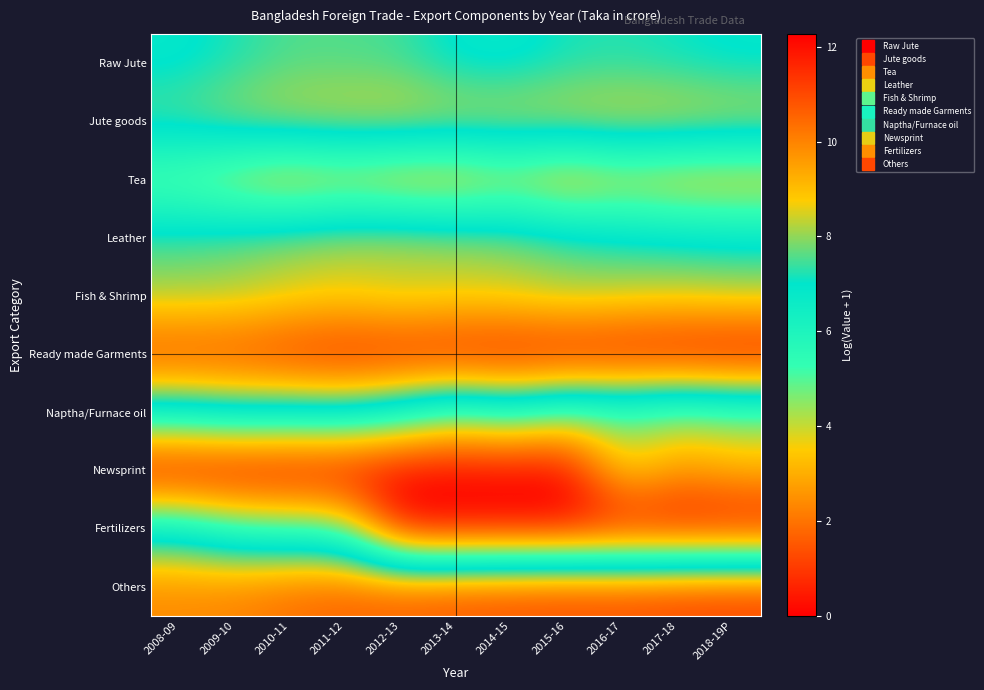

Which series has the largest total across all categories?

Ready made Garments